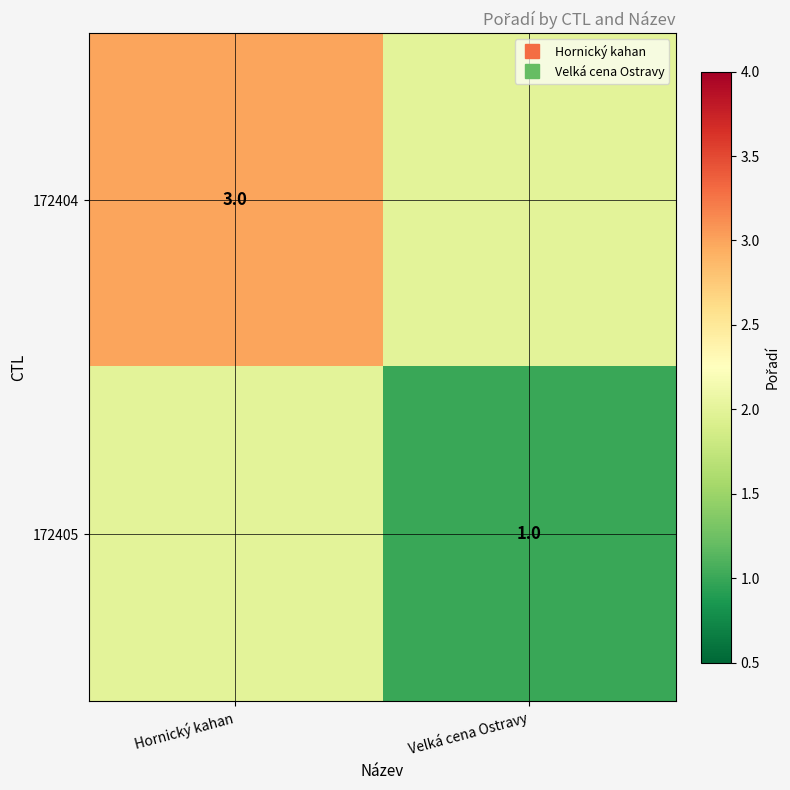

At how many categories does at least one series exceed 2?

1